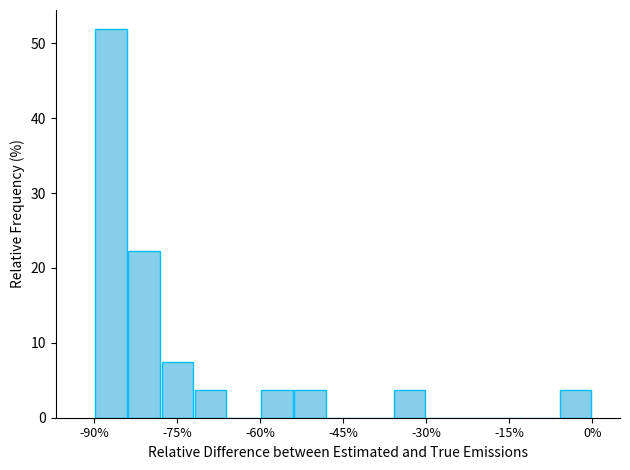

Around what value on the x-axis is the tallest bar? Give the approximate position of its centre, as read against the axis.

-86